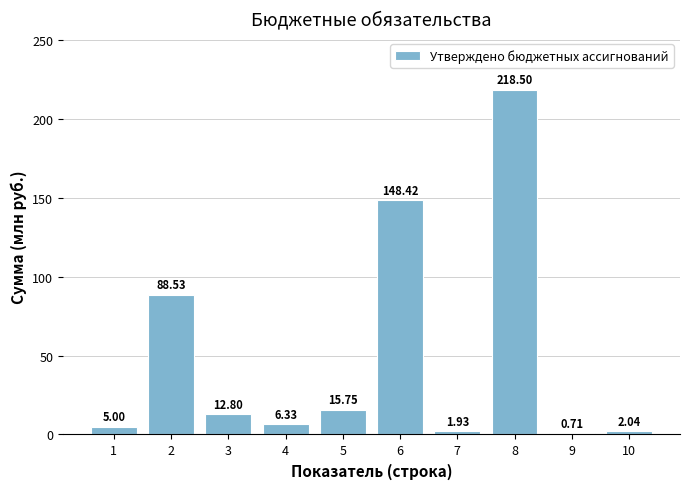

The chart shows a value of 2641324.6 at 7. True or false?

False